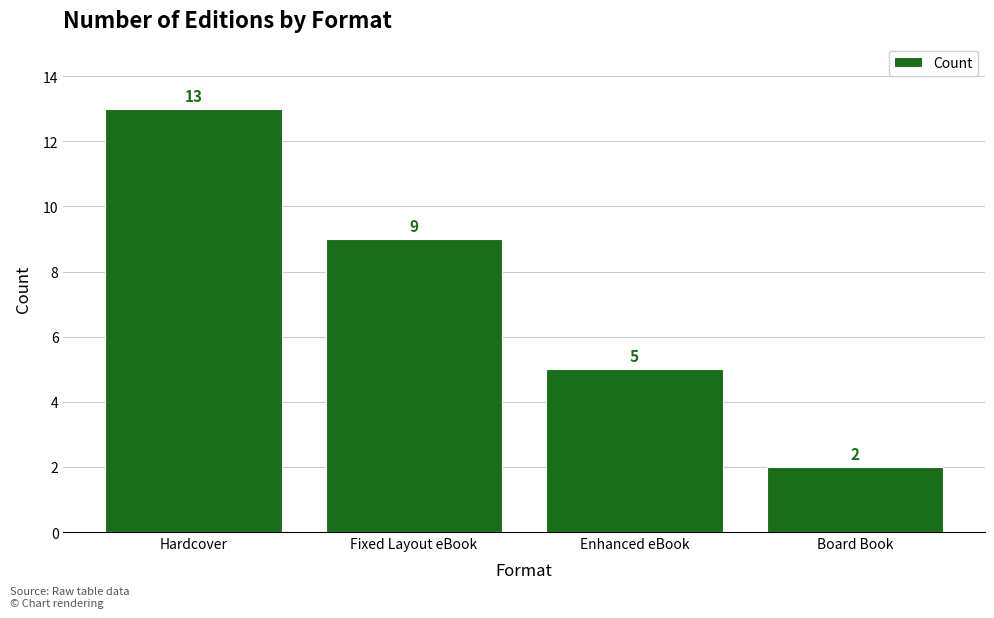

Reading left to right, extract all data points from this chart.

Hardcover=13	Fixed Layout eBook=9	Enhanced eBook=5	Board Book=2